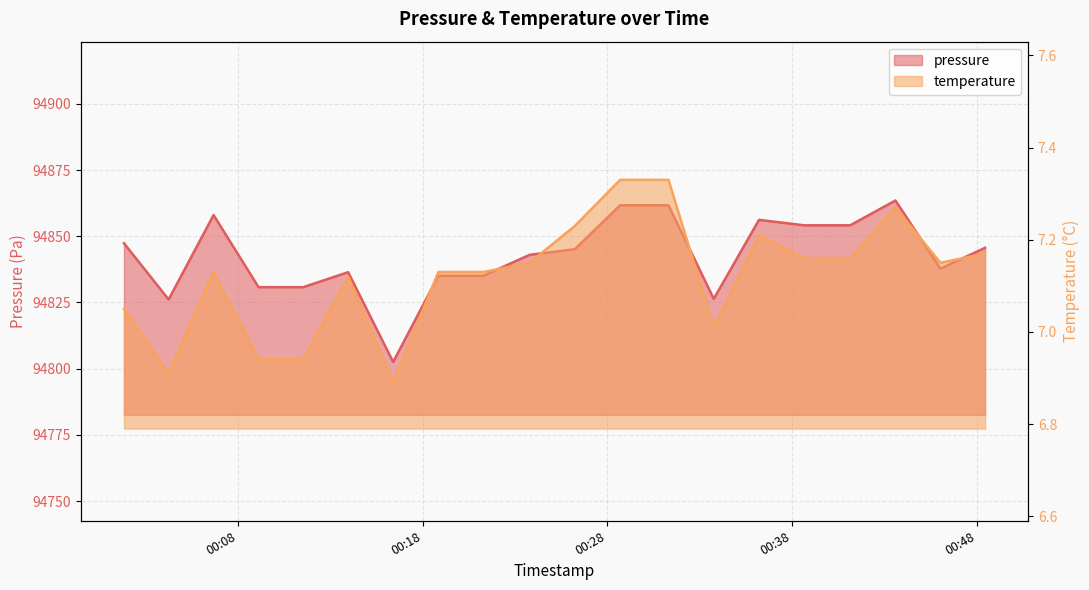

How many categories are shown in the chart?

20